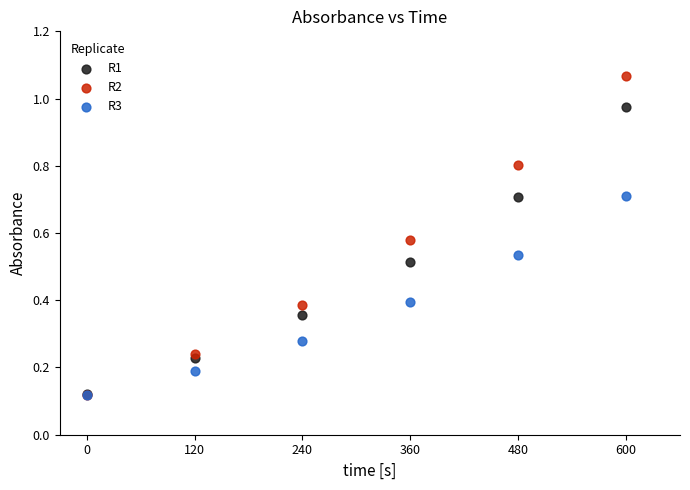

What are all the series names shown in the legend?

R1, R2, R3